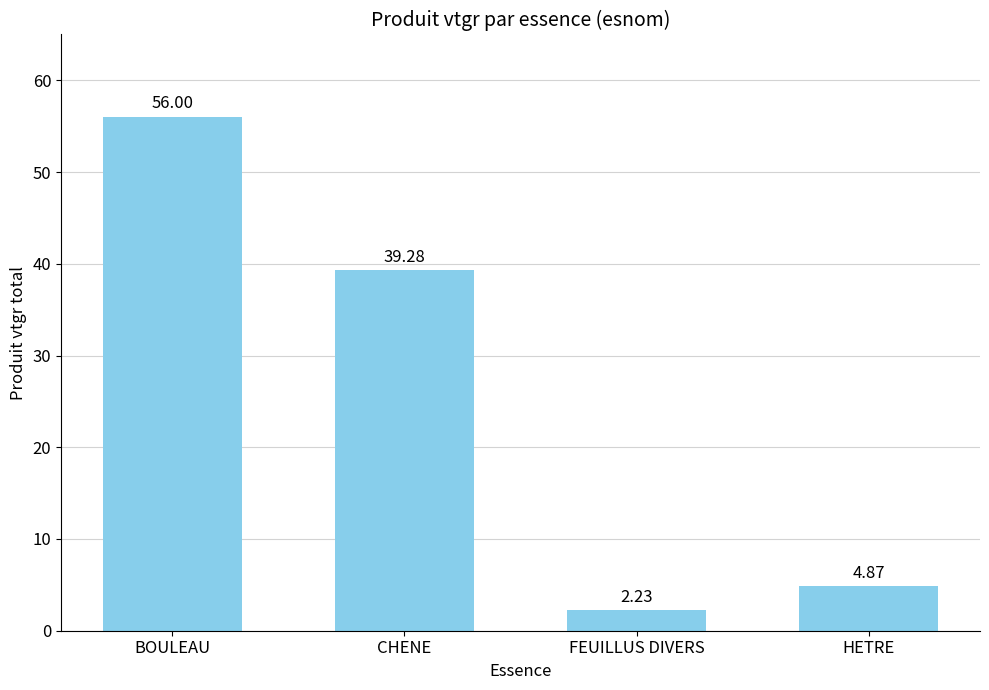

List the labels in order of value, largest first.

BOULEAU, CHENE, HETRE, FEUILLUS DIVERS